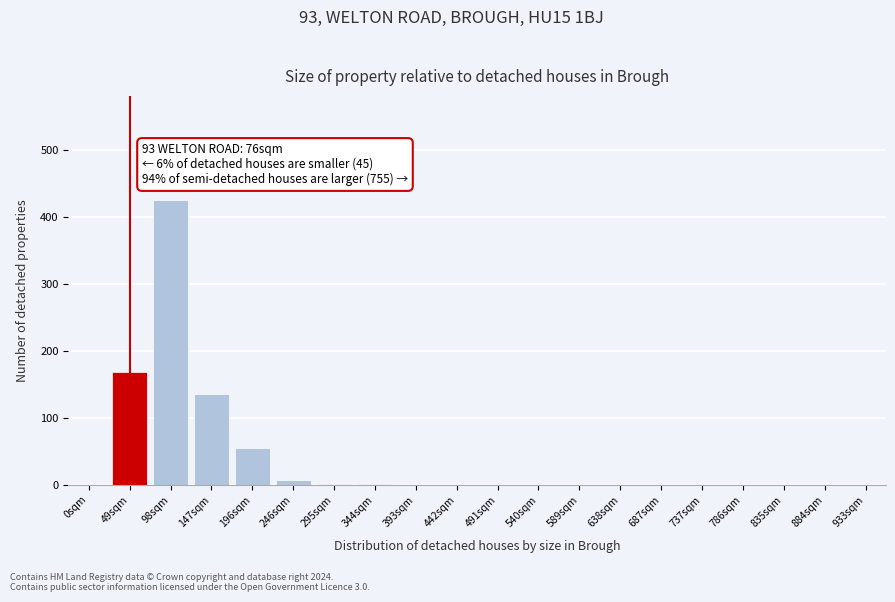

What is the sum of all values?

794